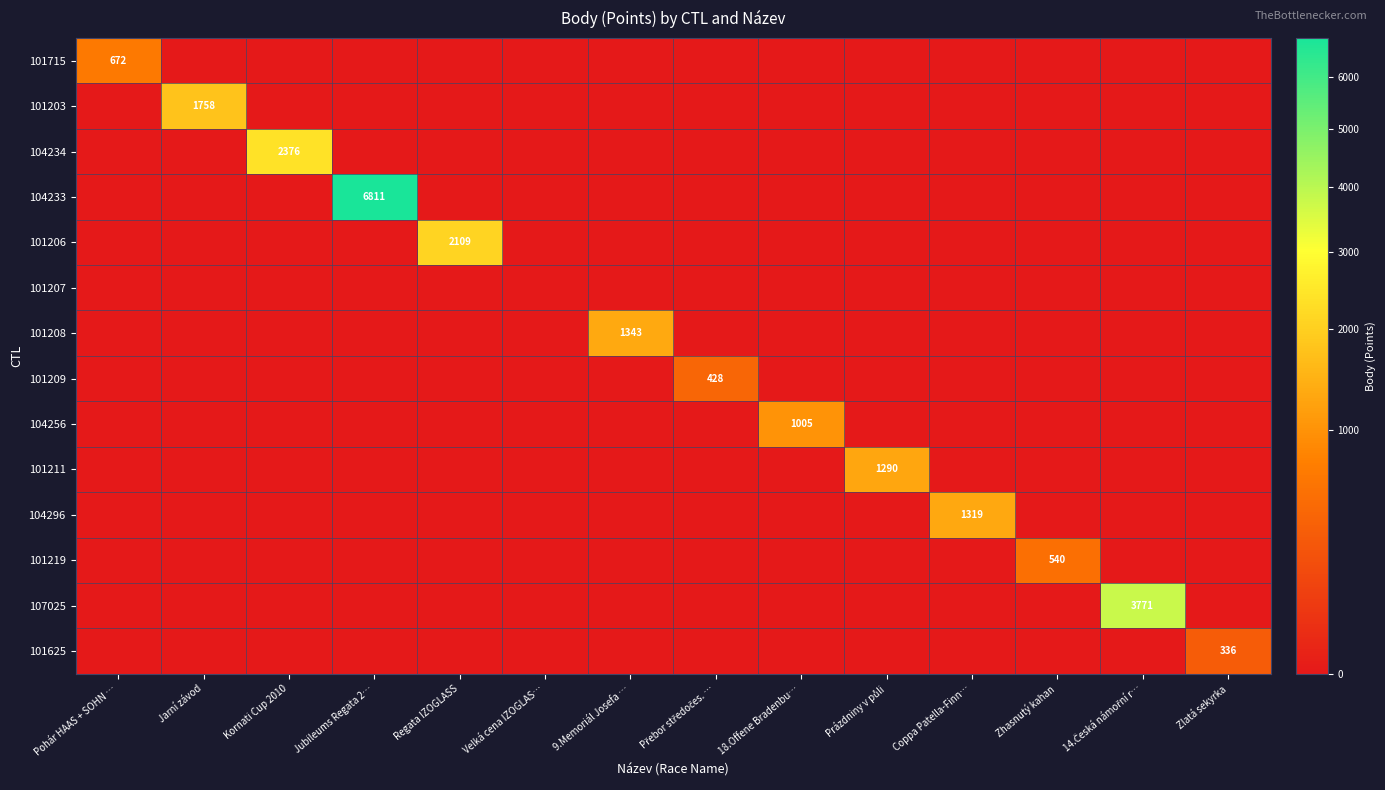

Is it true that 104296 equals 1319 at Coppa Patella-Finn…?

True